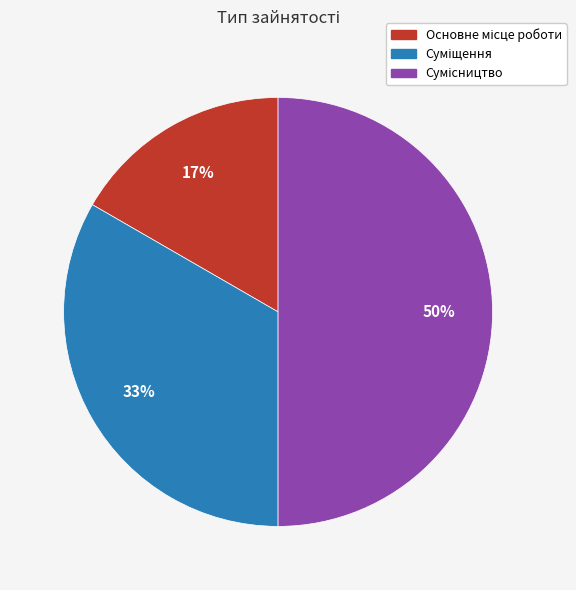

To the nearest percent, what is the difference between the largest and smallest slice percentages?

33%